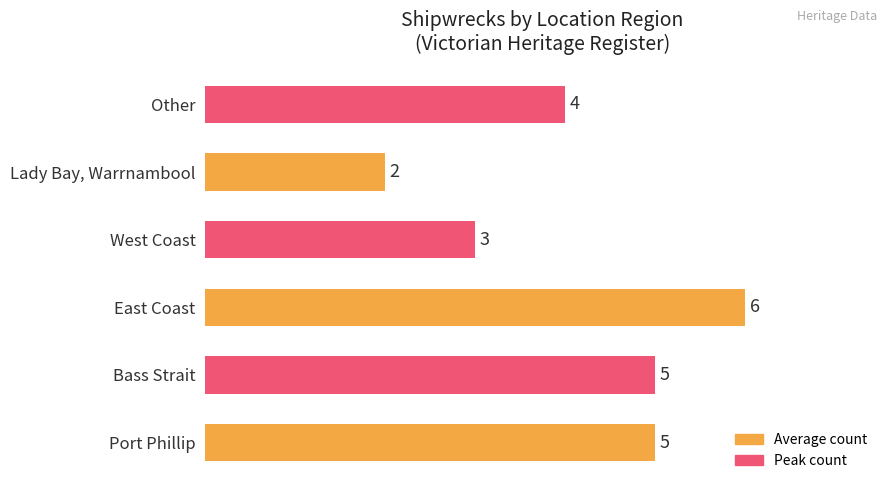

Which has a higher value, East Coast or West Coast?

East Coast